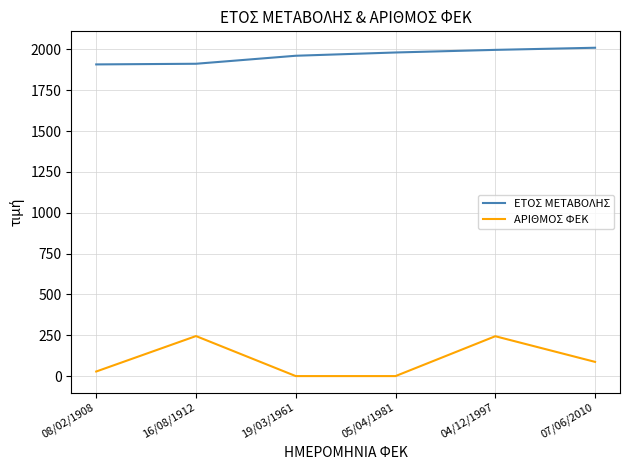

True or false: ΕΤΟΣ ΜΕΤΑΒΟΛΗΣ has a value of 1912 at 16/08/1912.

True